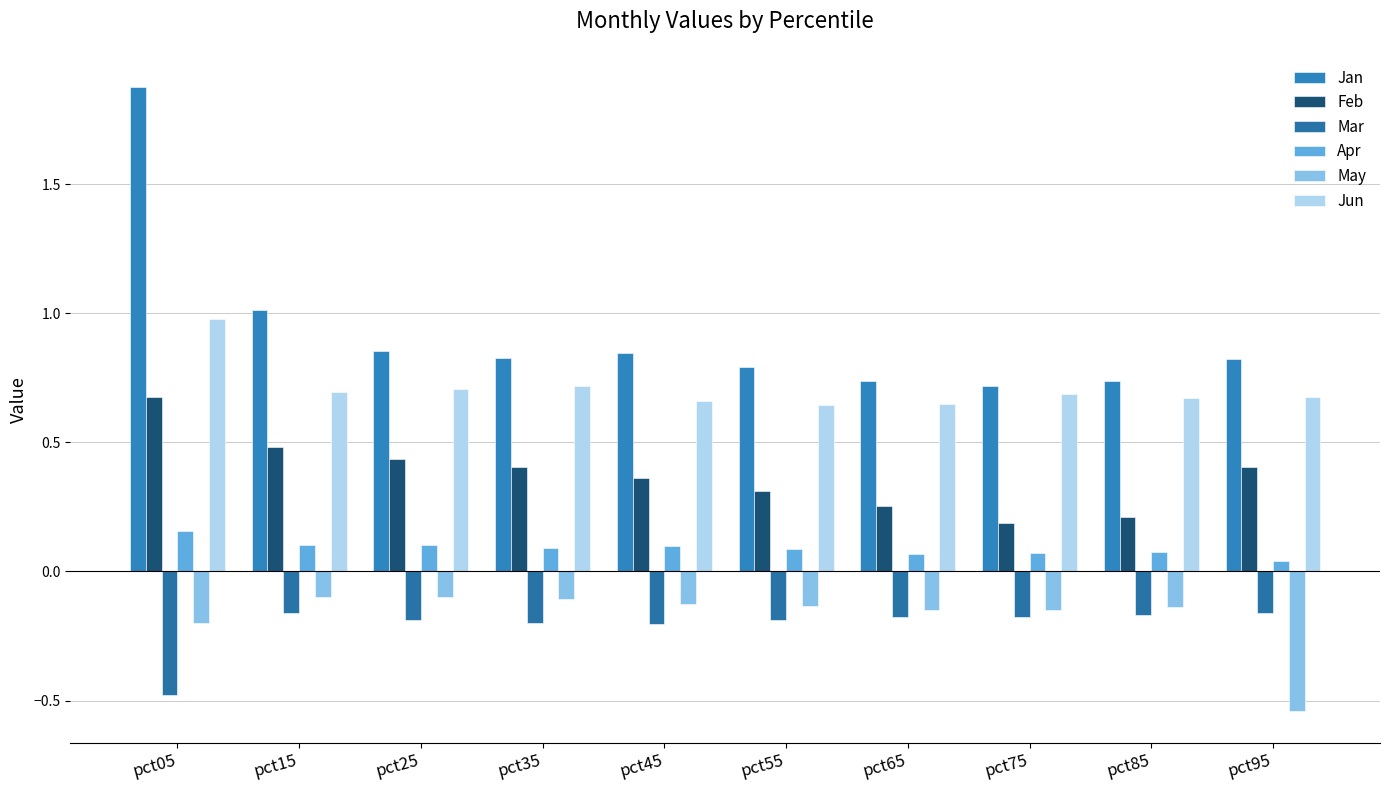

Which category has the highest value across all series?

pct05